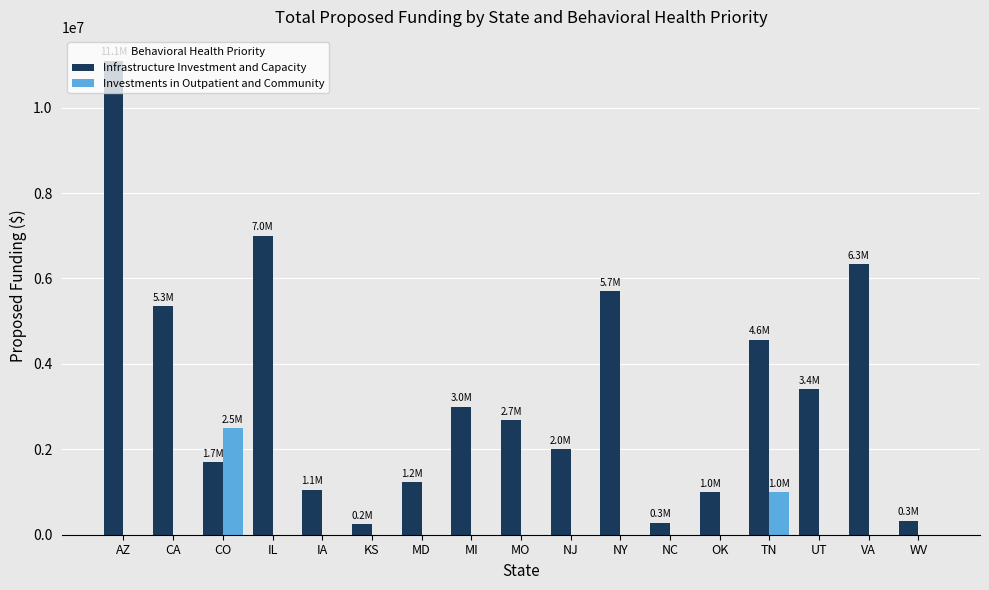

Between CA and MD, which series saw the biggest shift?

Infrastructure Investment and Capacity